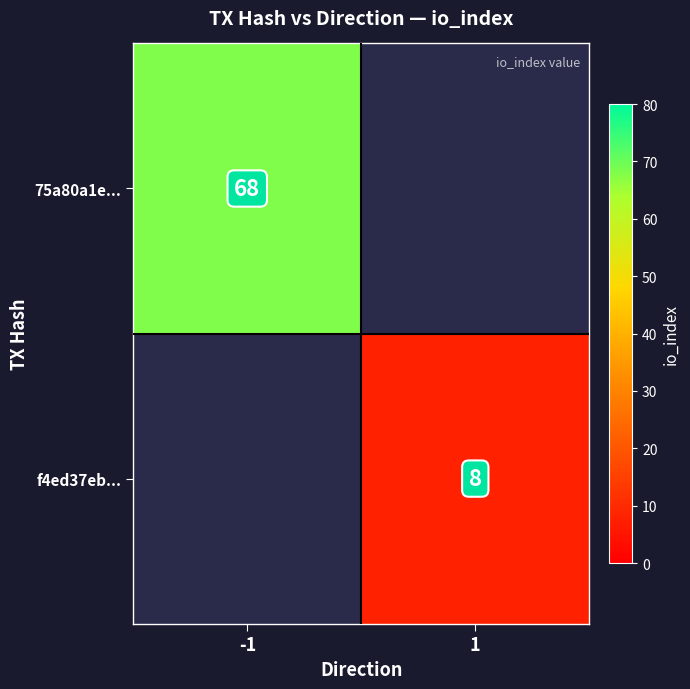

True or false: f4ed37eb... has a value of 3 at 1.

False